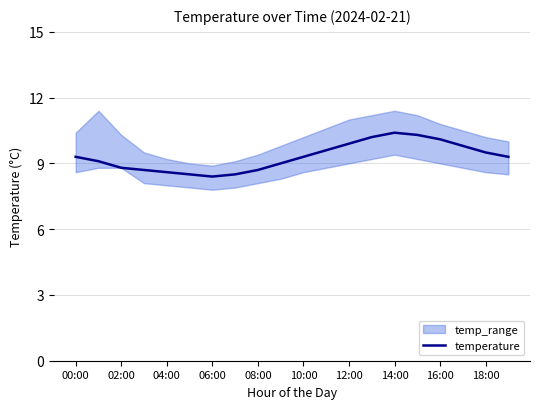

How many data points are above 9?

12